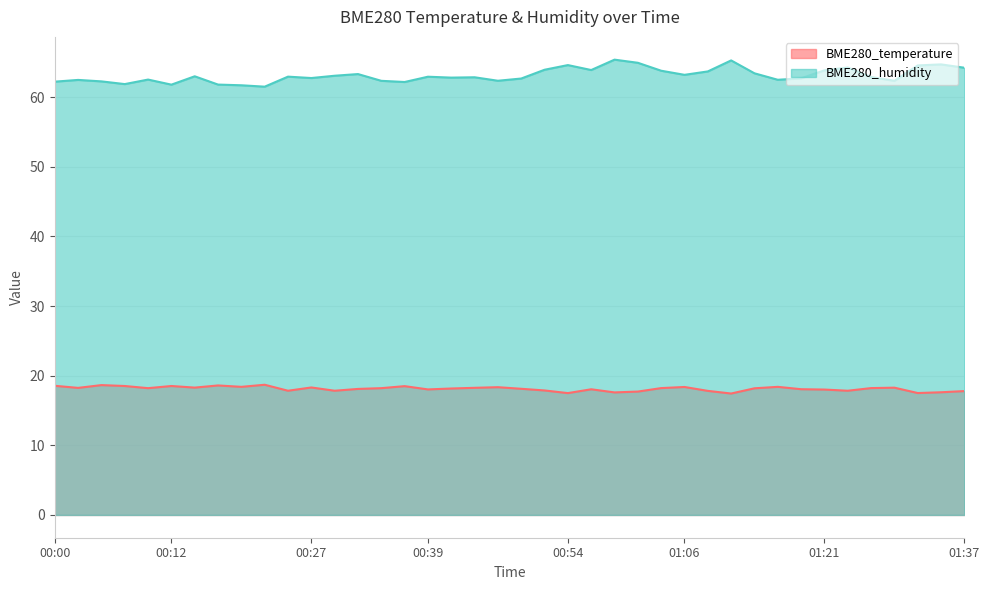

True or false: BME280_humidity has more than 0 interior local peaks.

True